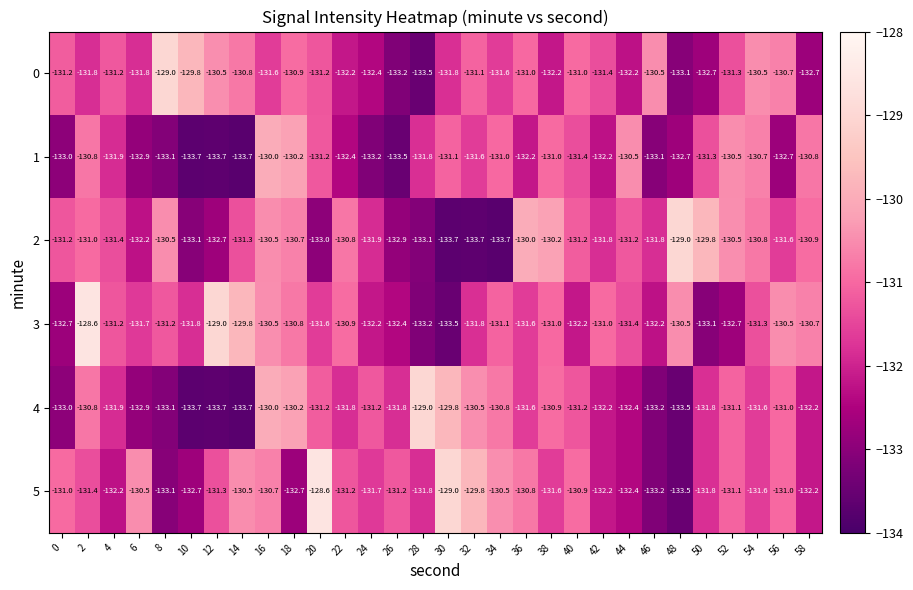

What is the total value across all series at 20?

-786.8